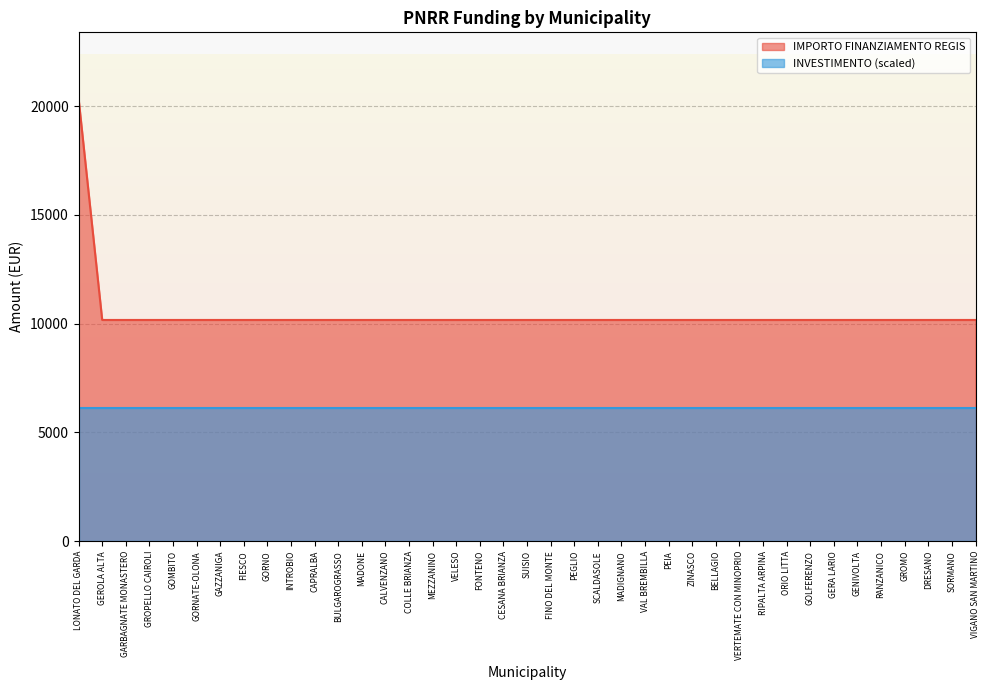

The chart shows a value of 17319 at FIESCO. True or false?

False